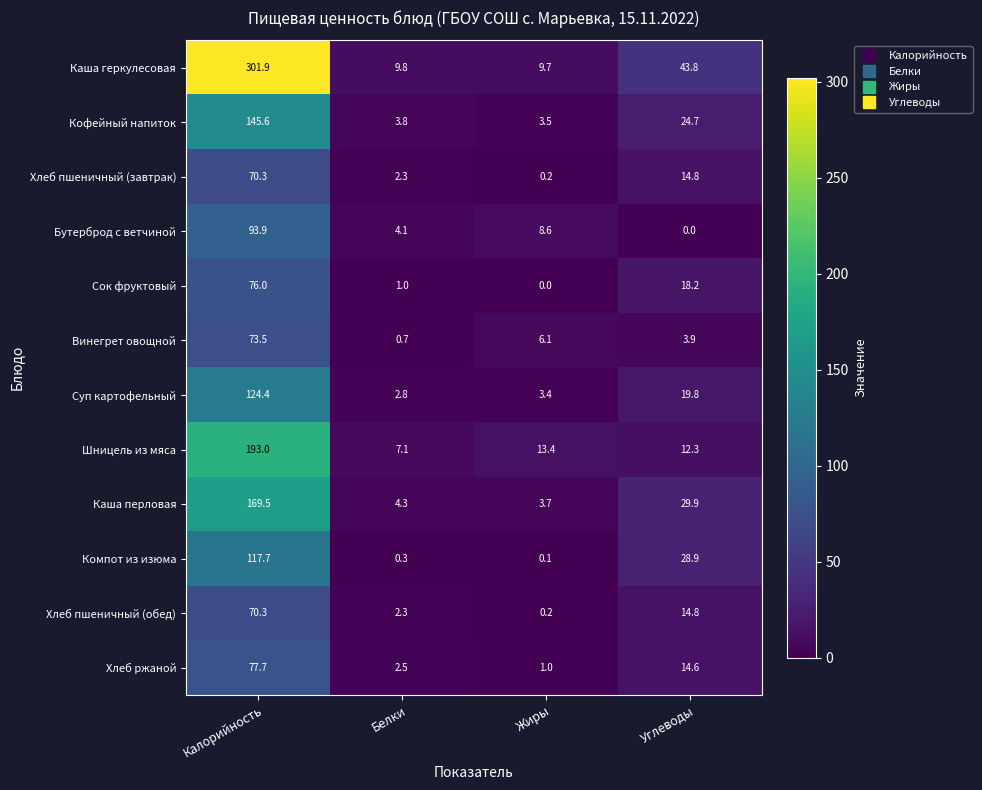

What is the sum of the Винегрет овощной values at Белки and Жиры?

6.8